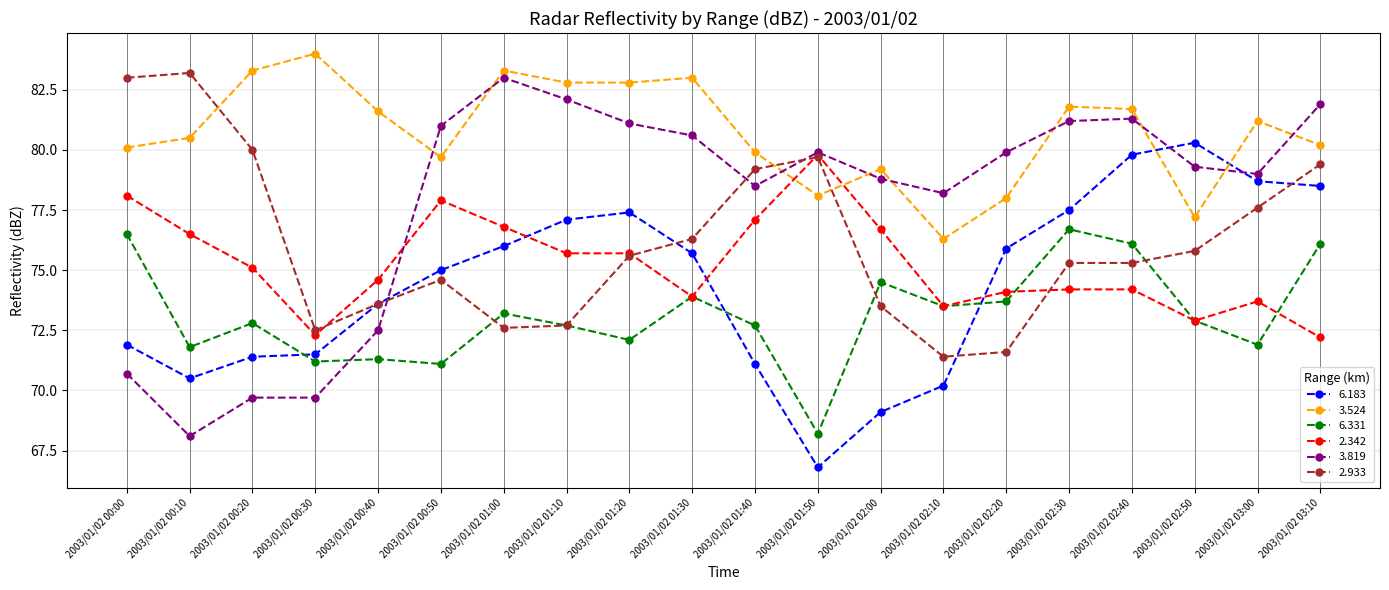

What is the maximum value for 3.524?

84.0